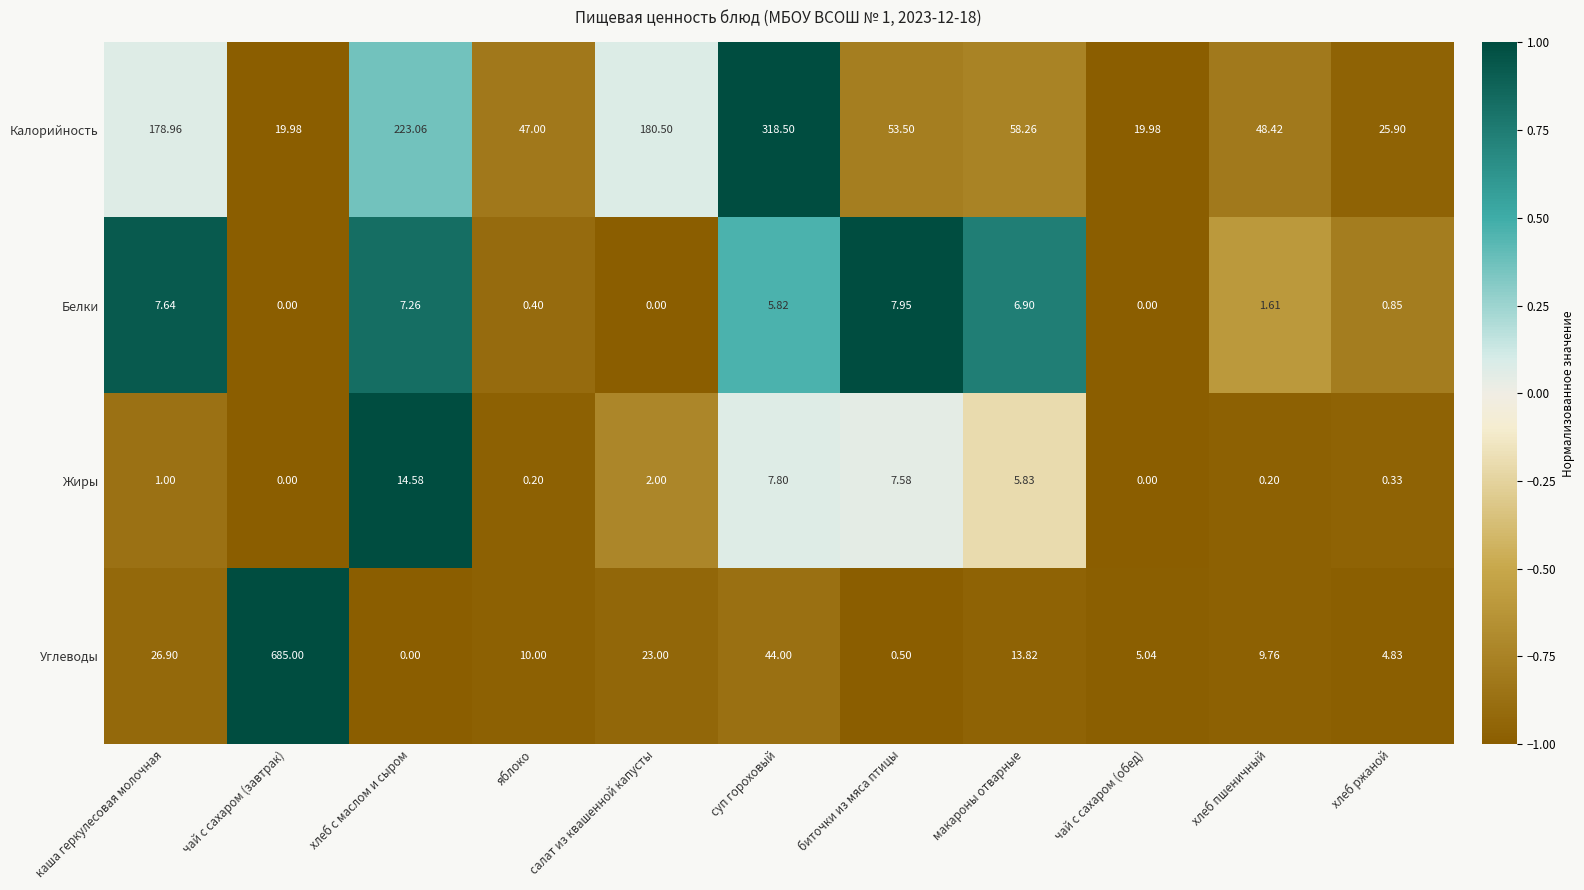

How many categories are shown in the chart?

11